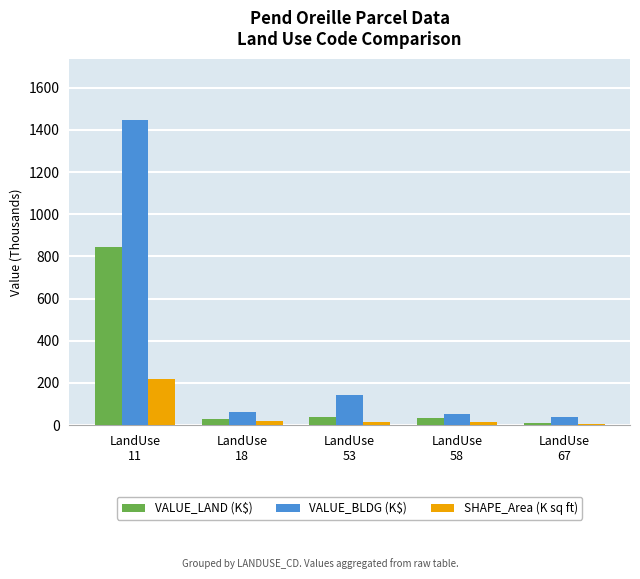

What is the maximum value for VALUE_LAND (K$)?

843.1